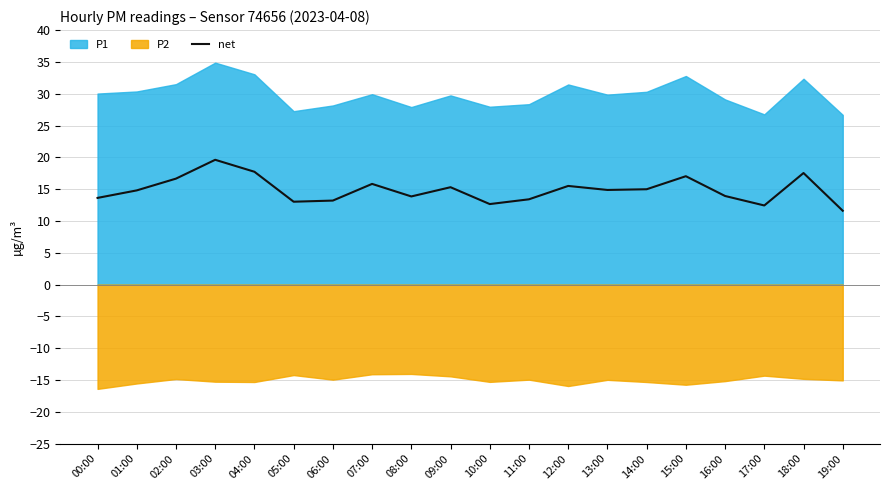

How many points are higher than both their immediate neighbors (excluding endpoints)?

6